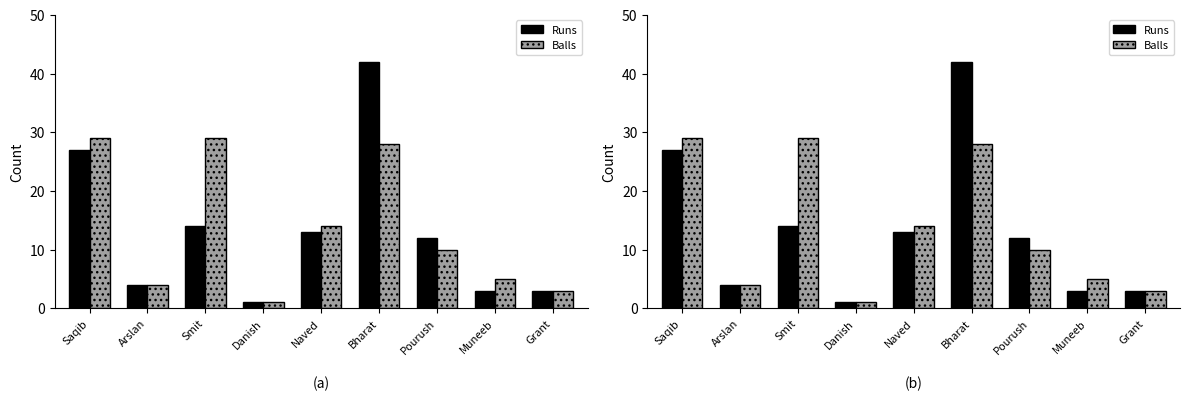

Reading left to right, extract all data points from this chart.

Runs: 27	4	14	1	13	42	12	3	3
Balls: 29	4	29	1	14	28	10	5	3